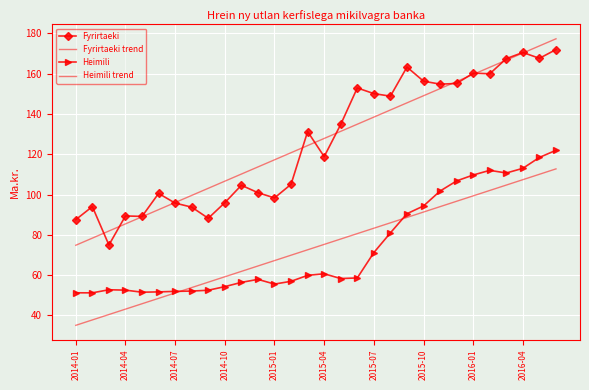

Reading left to right, what are all the values shown in this chart?

Fyrirtaeki: 87.6	94.1	75.0	89.4	89.2	100.6	95.8	93.8	88.3	96.0	104.7	101.0	98.4	105.1	131.3	118.9	134.8	152.9	150.1	148.9	163.3	156.3	154.8	155.2	160.3	160.0	167.5	170.6	167.7	172.0
Fyrirtaeki trend: 74.9	78.4	81.9	85.5	89.0	92.5	96.1	99.6	103.1	106.7	110.2	113.7	117.3	120.8	124.3	127.9	131.4	134.9	138.5	142.0	145.5	149.1	152.6	156.1	159.7	163.2	166.7	170.3	173.8	177.3
Heimili: 51.3	51.2	52.8	52.6	51.6	51.7	52.0	52.1	52.5	54.3	56.4	57.9	55.6	57.0	59.9	60.7	58.3	58.6	71.2	81.0	90.5	94.4	101.8	106.8	109.7	112.0	110.7	113.1	118.5	122.0
Heimili trend: 35.1	37.8	40.5	43.2	45.8	48.5	51.2	53.9	56.5	59.2	61.9	64.6	67.3	69.9	72.6	75.3	78.0	80.6	83.3	86.0	88.7	91.4	94.0	96.7	99.4	102.1	104.7	107.4	110.1	112.8